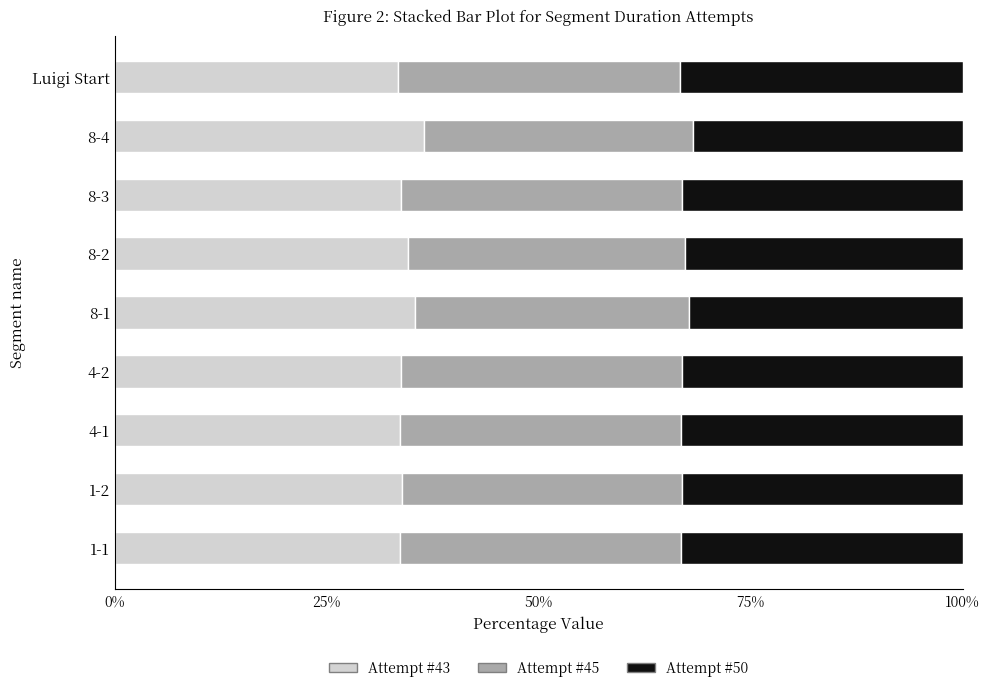

What is the total value across all series at 1-2?

100.0